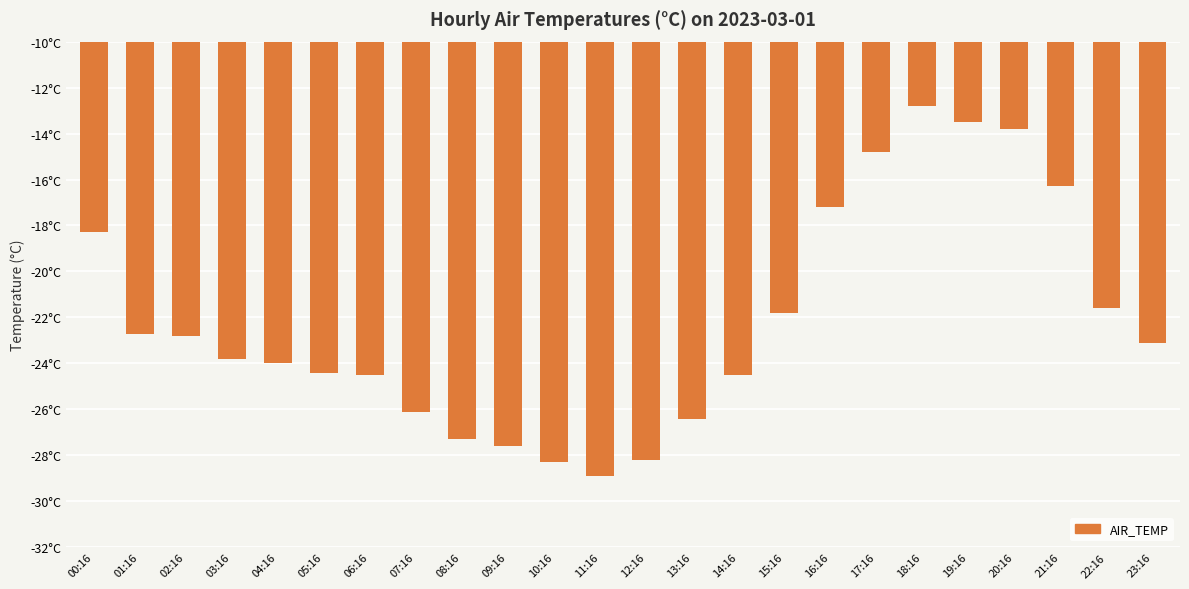

List the labels in order of value, largest first.

18:16, 19:16, 20:16, 17:16, 21:16, 16:16, 00:16, 22:16, 15:16, 01:16, 02:16, 23:16, 03:16, 04:16, 05:16, 06:16, 14:16, 07:16, 13:16, 08:16, 09:16, 12:16, 10:16, 11:16